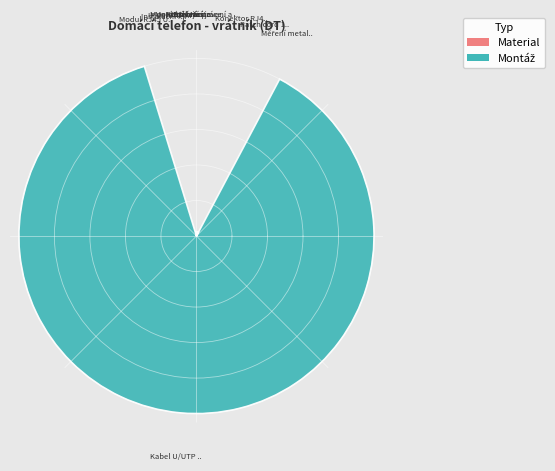

To the nearest percent, what is the difference between the Patch cord 1m and Rozšiřující modul slice percentages?

1%